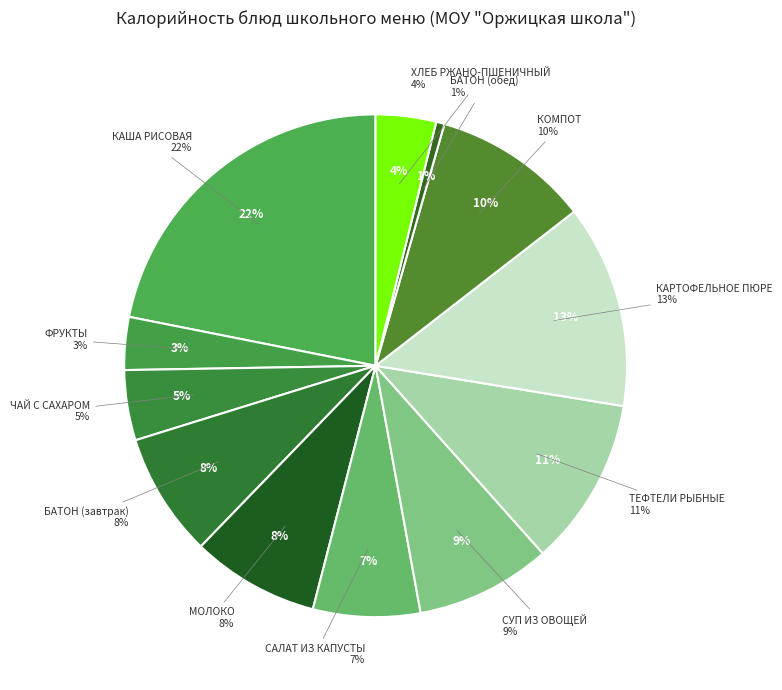

How many slices are in this pie chart?

12